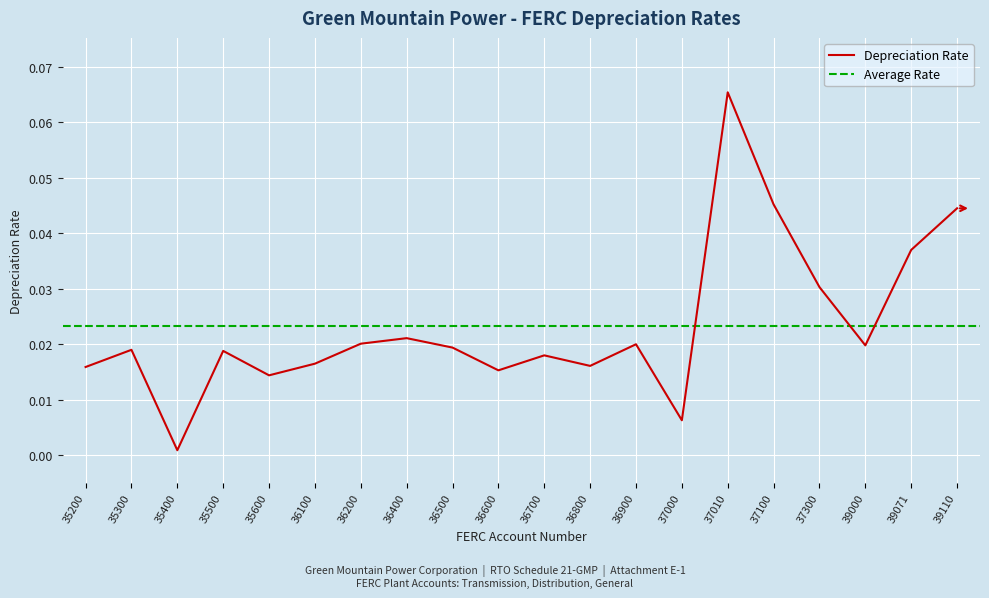

Reading right to left, what are all the values shown in this chart?

0.0	0.0	0.0	0.0	0.0	0.1	0.0	0.0	0.0	0.0	0.0	0.0	0.0	0.0	0.0	0.0	0.0	0.0	0.0	0.0